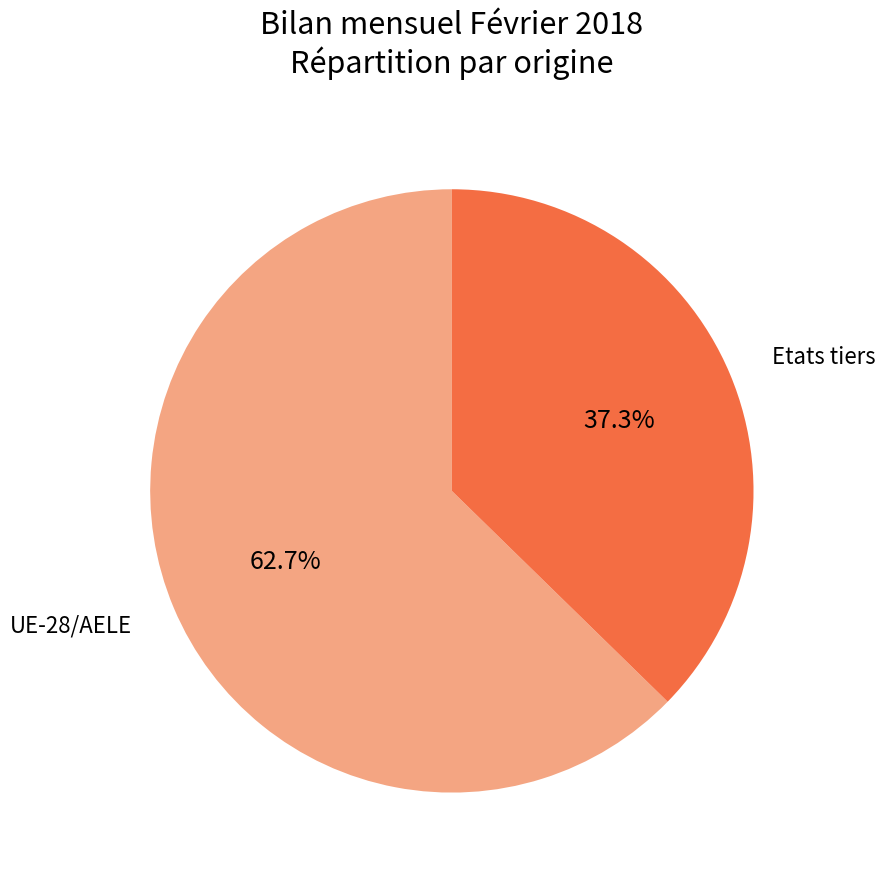

Which slice represents more than half of the pie?

UE-28/AELE